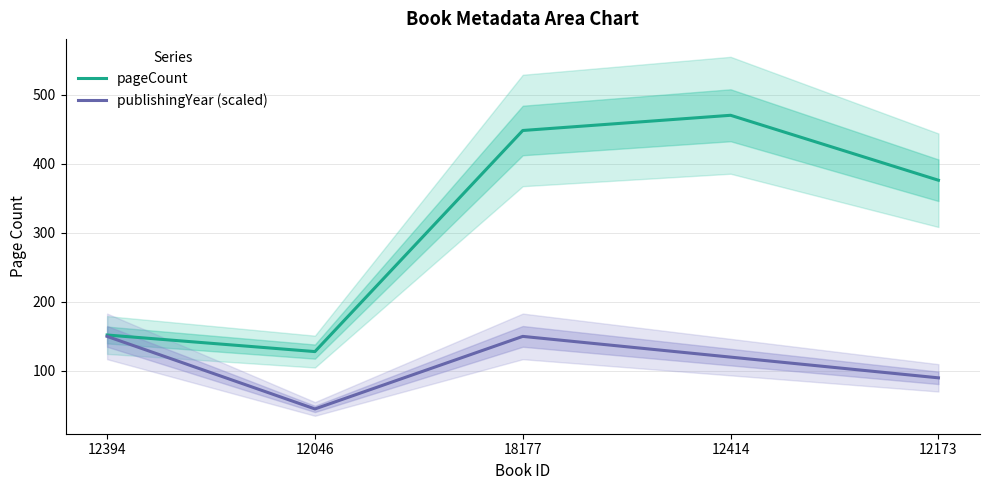

Which label corresponds to the largest value in the chart?

12414